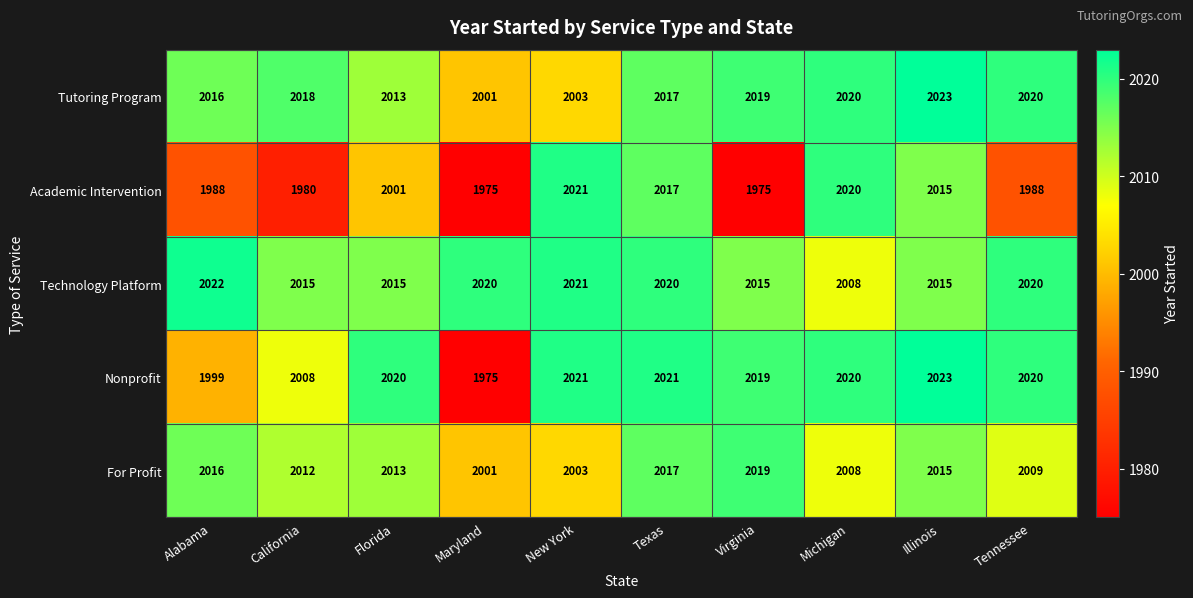

At how many categories does at least one series exceed 1986?

10